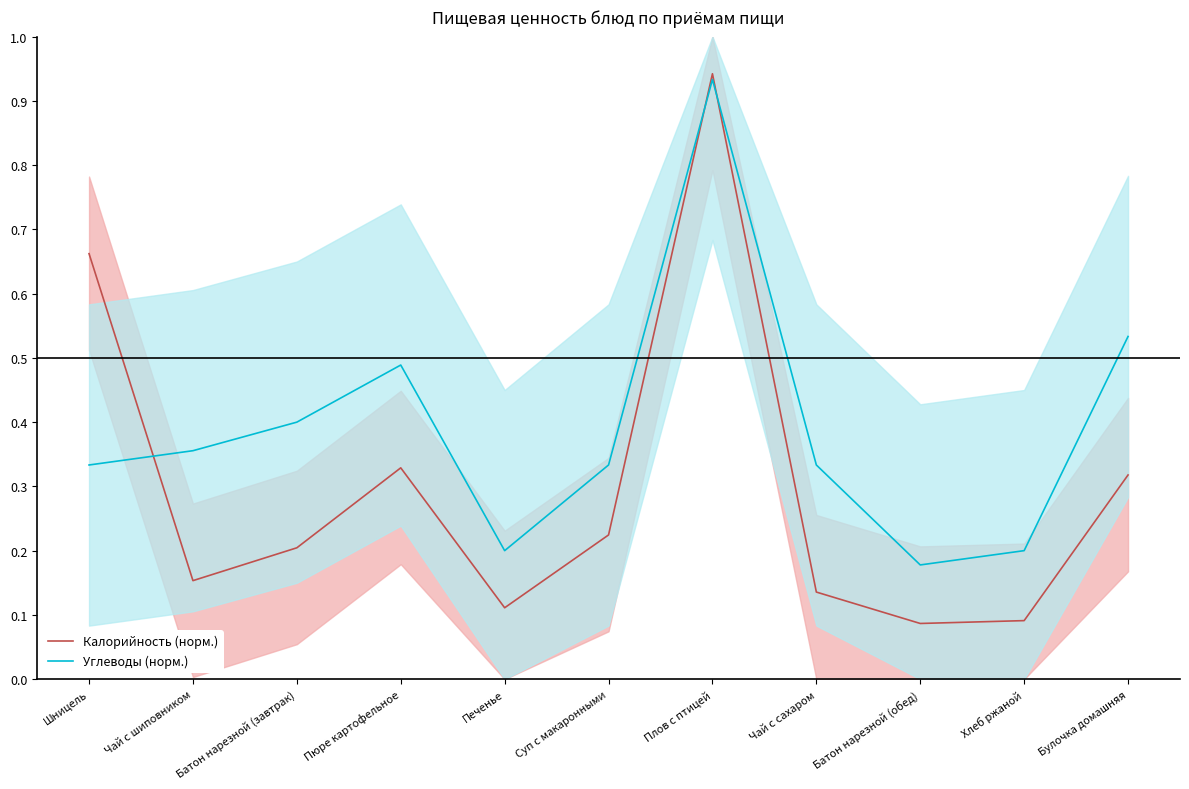

What is the difference between the maximum and second lowest values in the Углеводы (норм.) series?

0.7